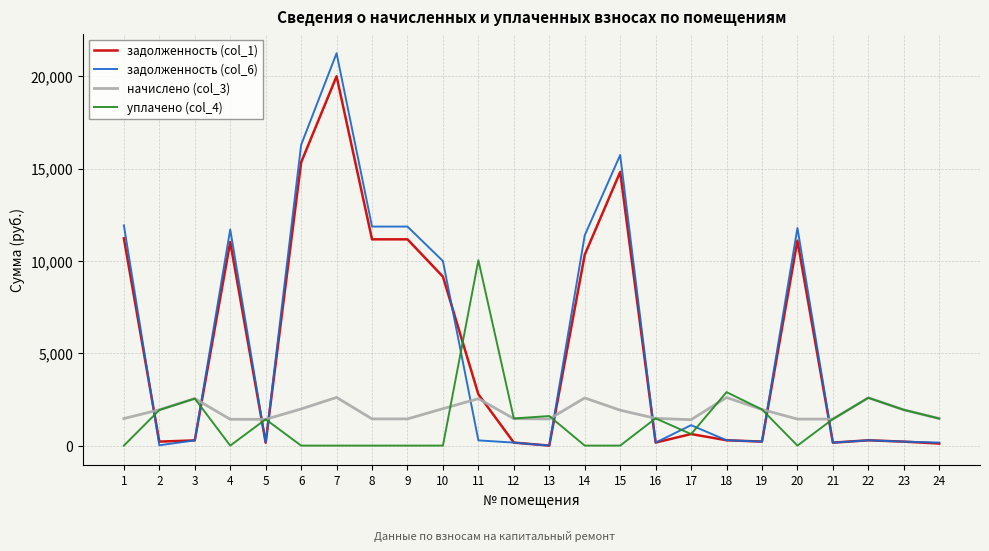

What is the total value across all series at 23?

4303.1